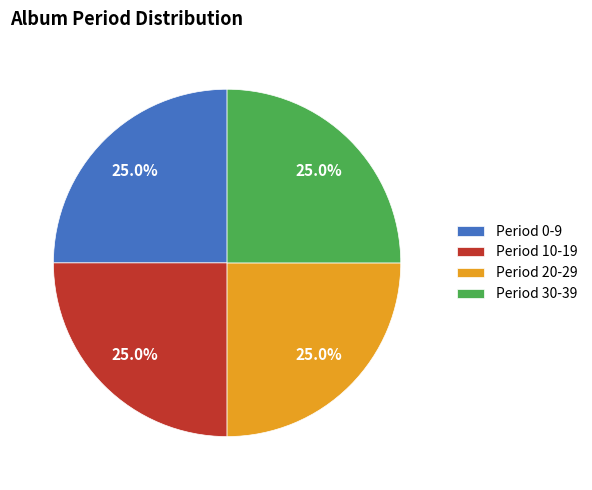

How many slices are in this pie chart?

4